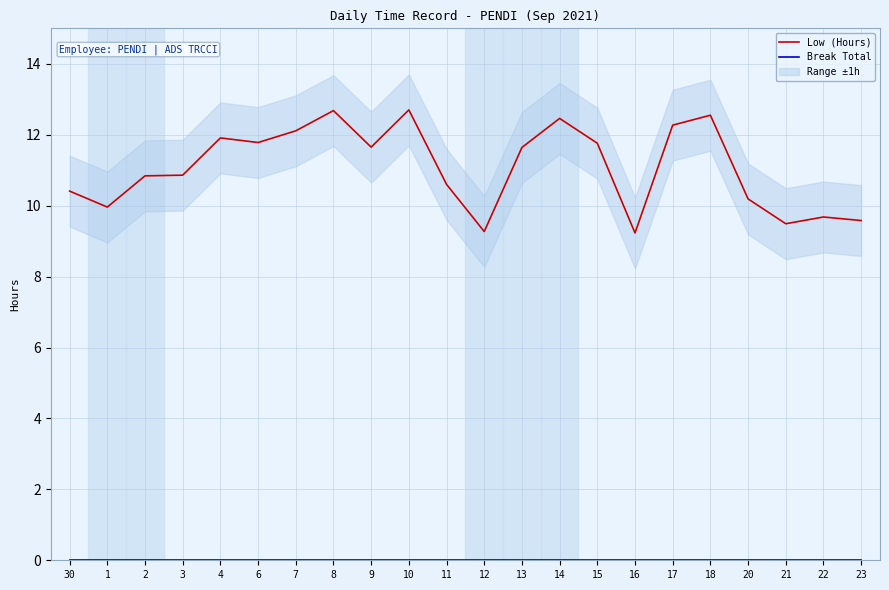

Is the value of Low (Hours) at 16 greater than the value of Break Total at 3?

Yes